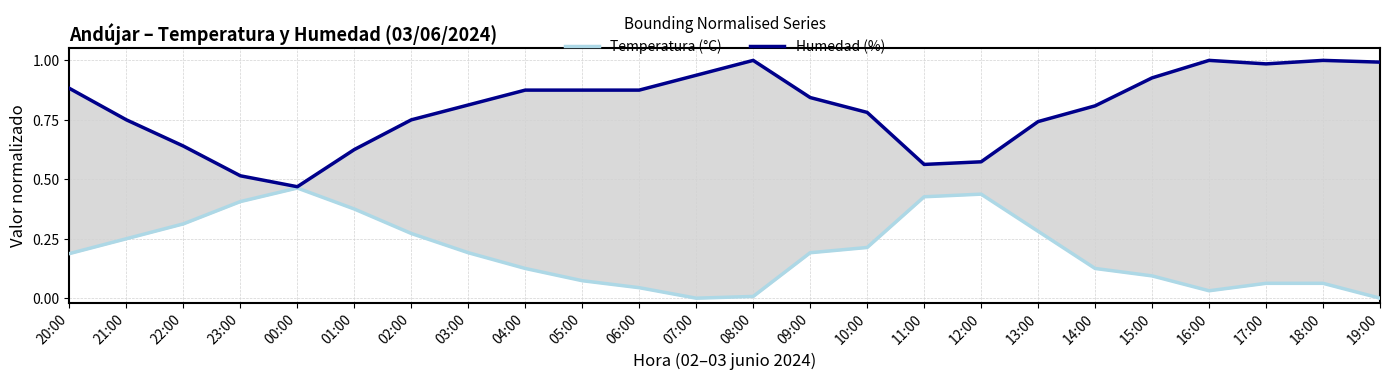

What is the approximate value of Temperatura (°C) at 11:00?

0.4